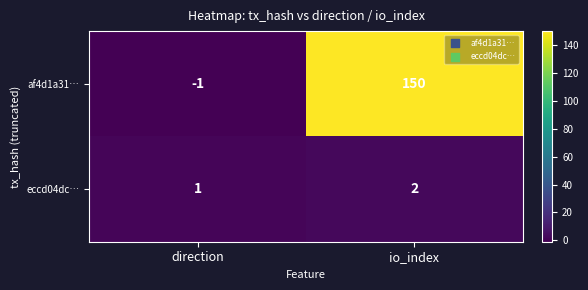

How many distinct data groups are displayed?

2